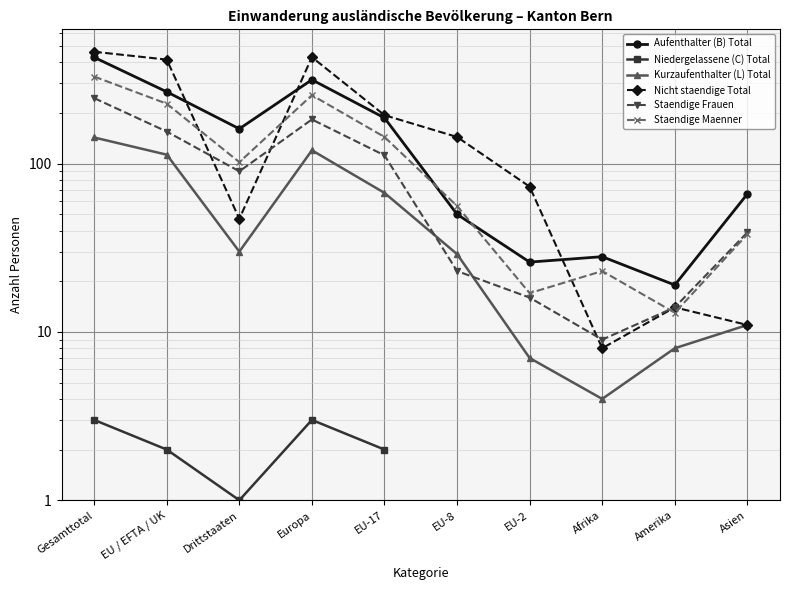

True or false: Staendige Maenner has a value of 102.0 at Drittstaaten.

True